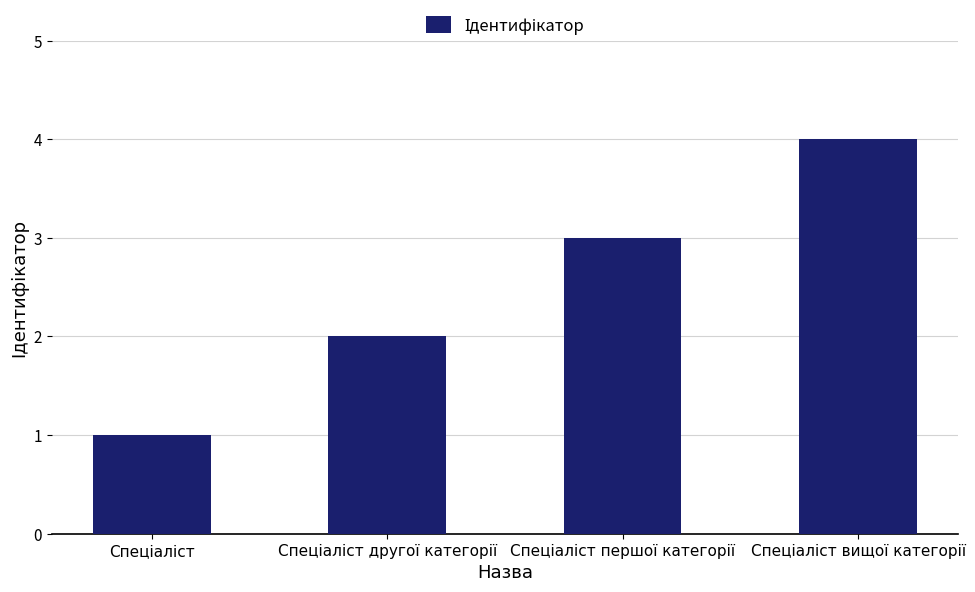

What is the difference between the maximum and minimum values?

3